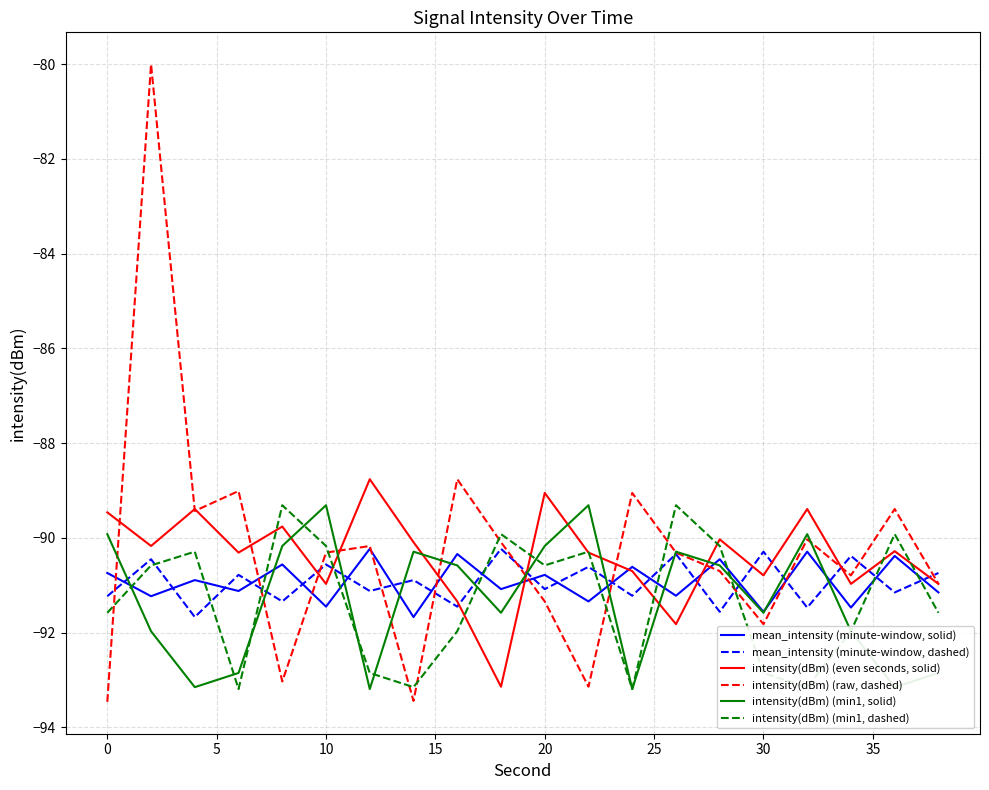

What is the smallest value displayed?

-93.5